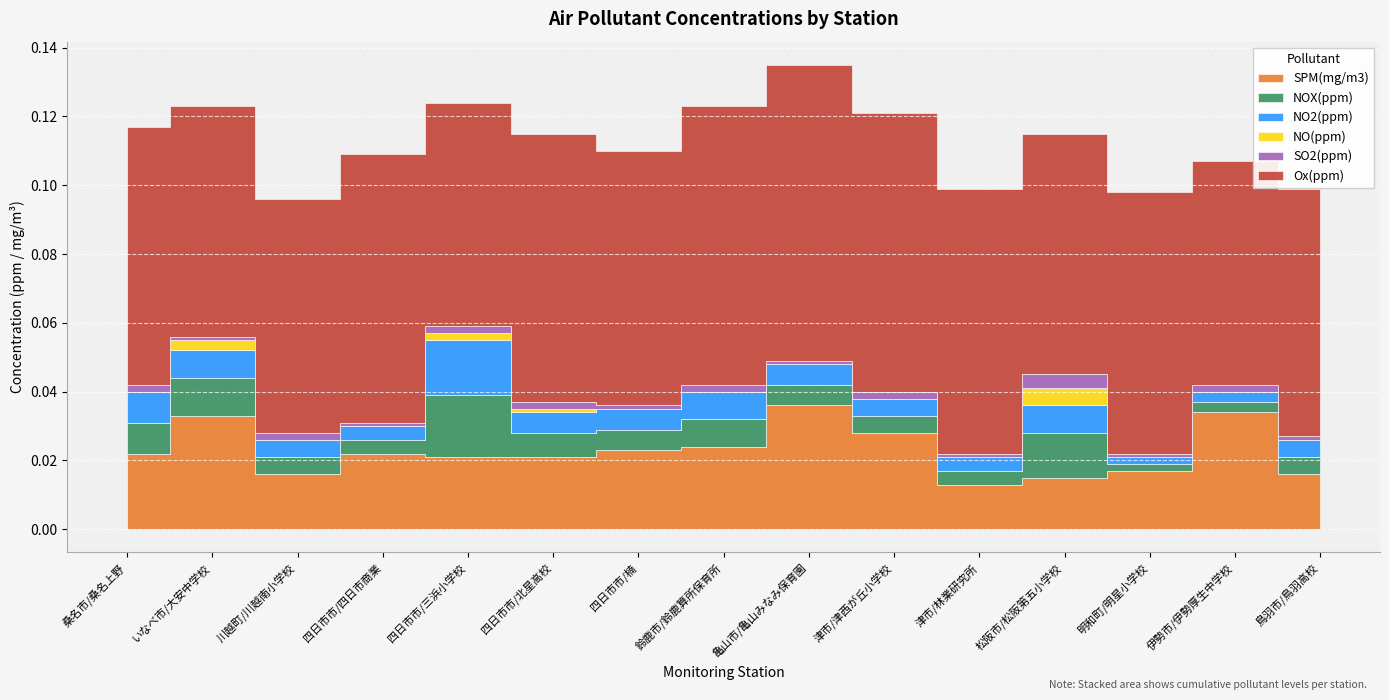

At which category does the chart reach its peak across all series?

亀山市/亀山みなみ保育園